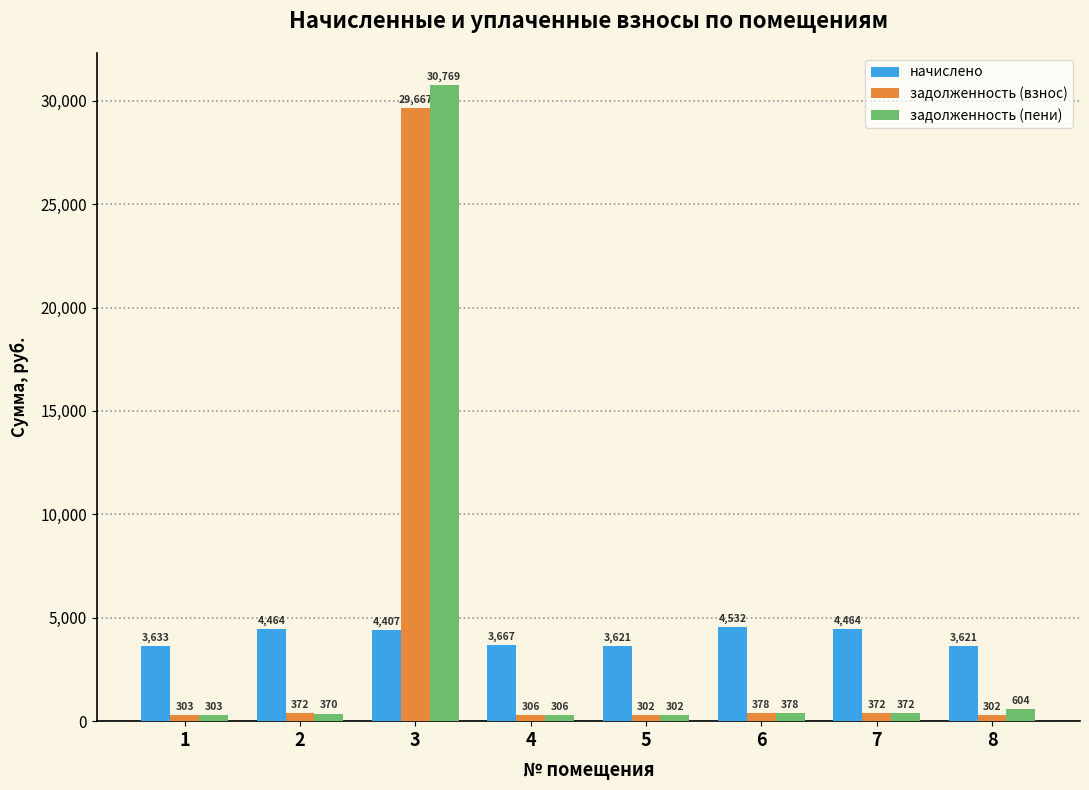

At how many categories does at least one series exceed 25150?

1